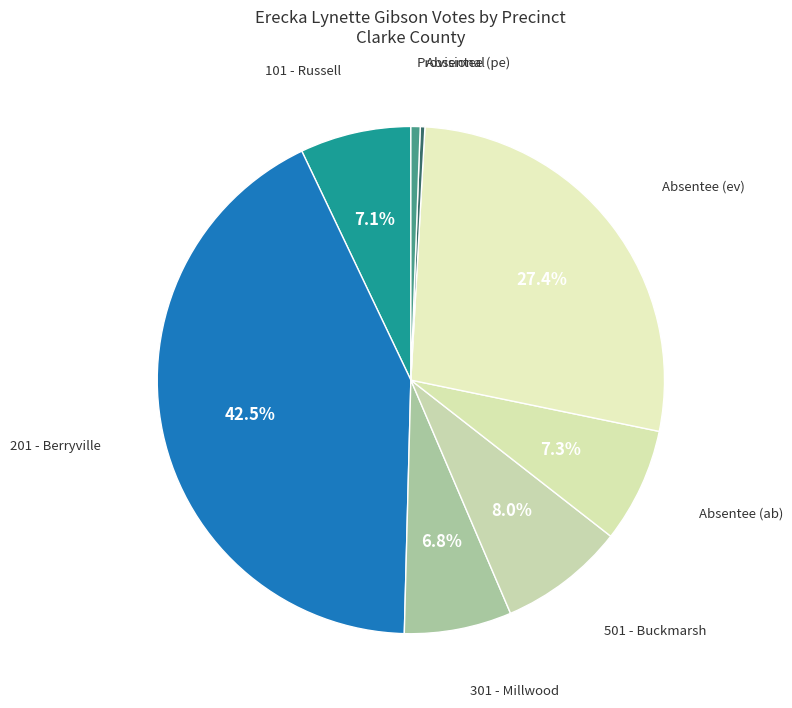

Count the number of slices in the pie.

8